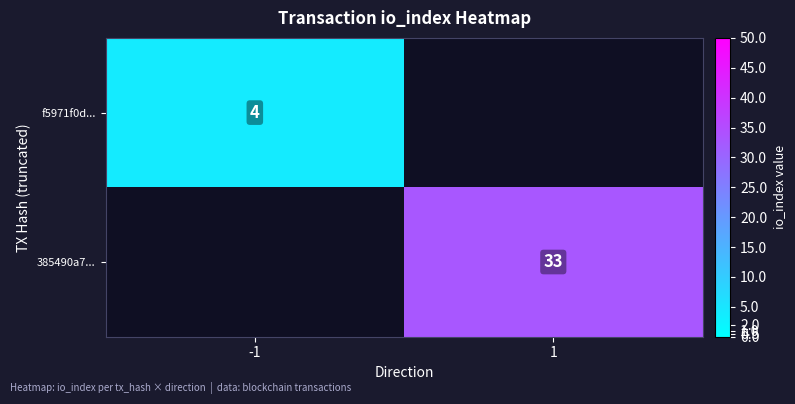

True or false: 385490a7... has a value of 0 at -1.

True